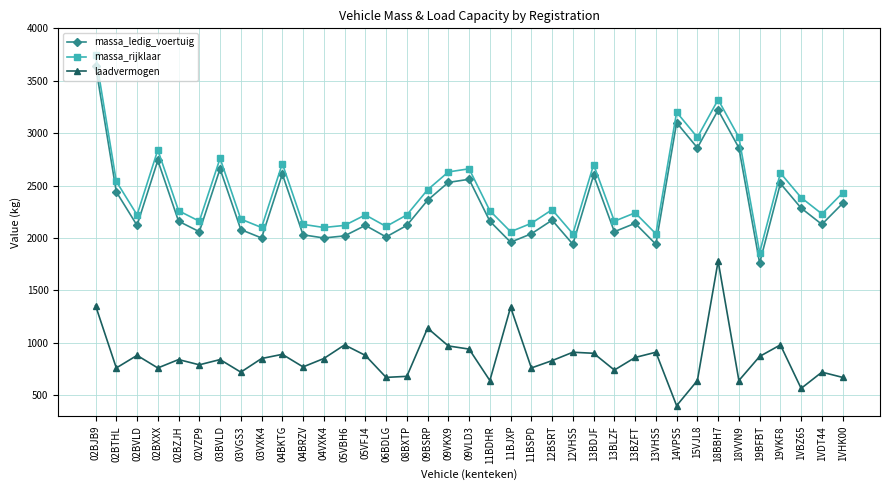

What is the spread (max minus min) of values at 1VBZ65?

1820